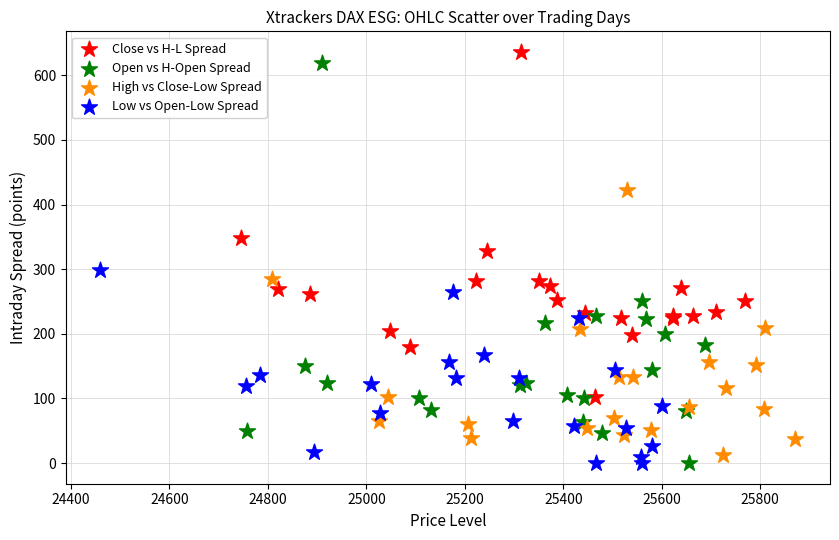

Which series has the largest Y range (max minus min)?

Open vs H-Open Spread